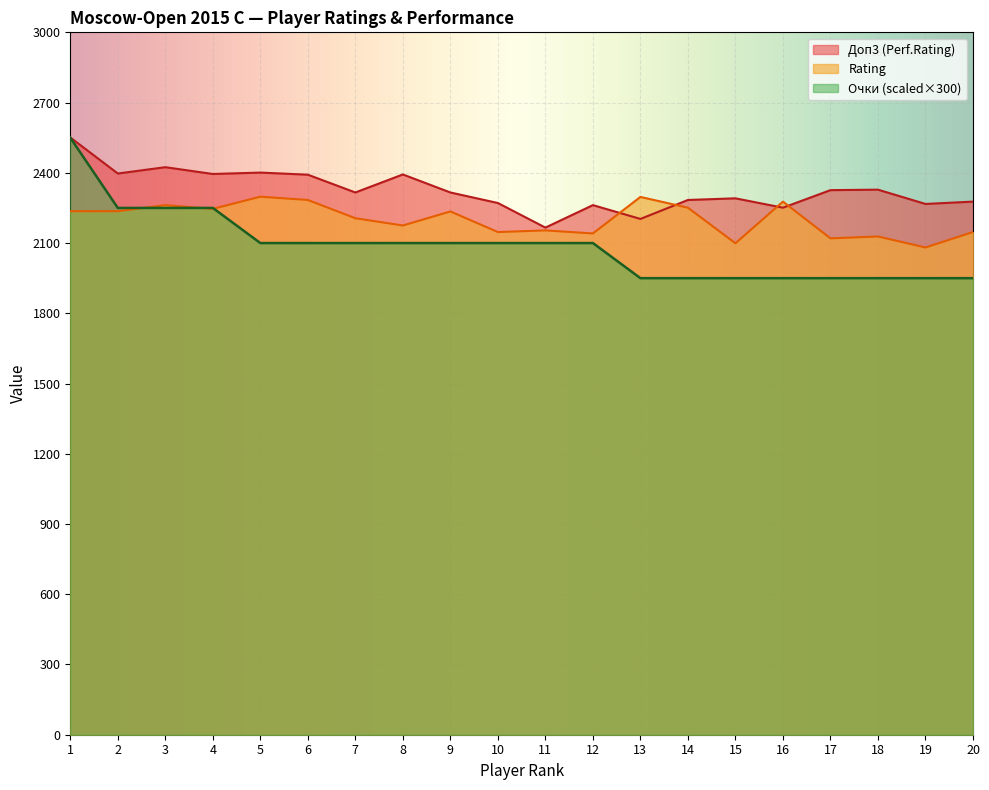

What is the difference between the maximum and minimum values in the Rating series?

217